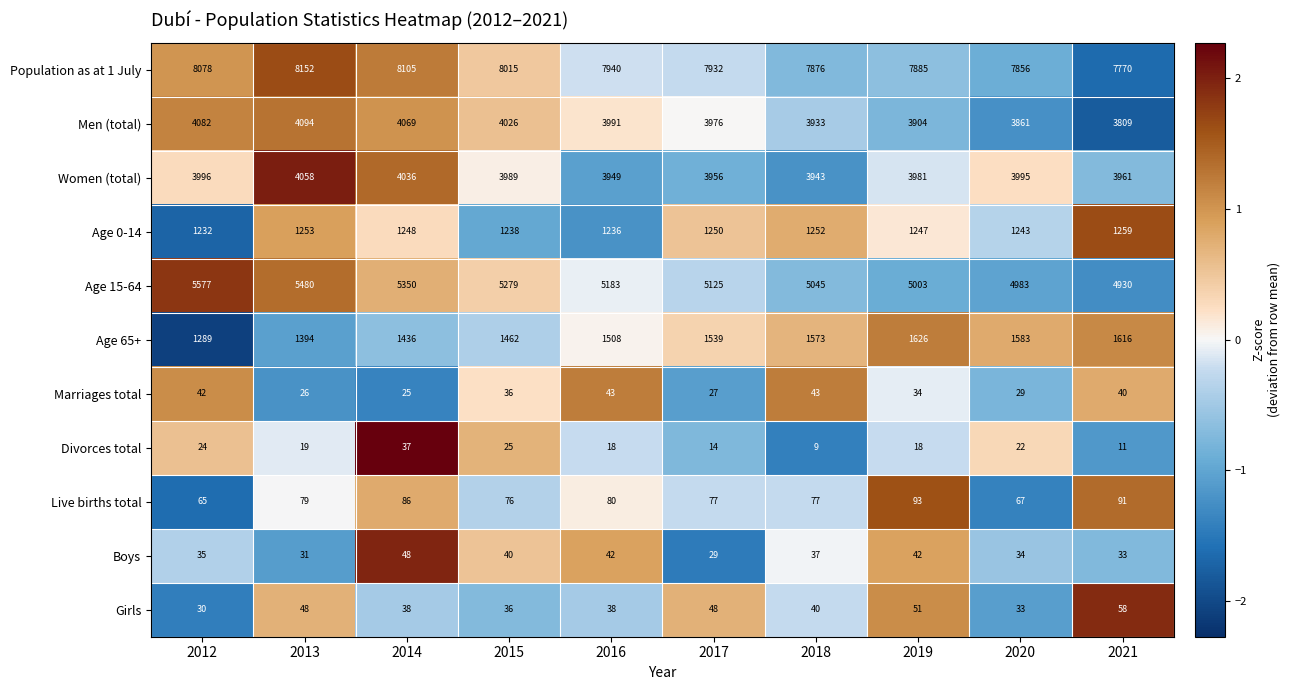

At how many categories does at least one series exceed 2121?

10